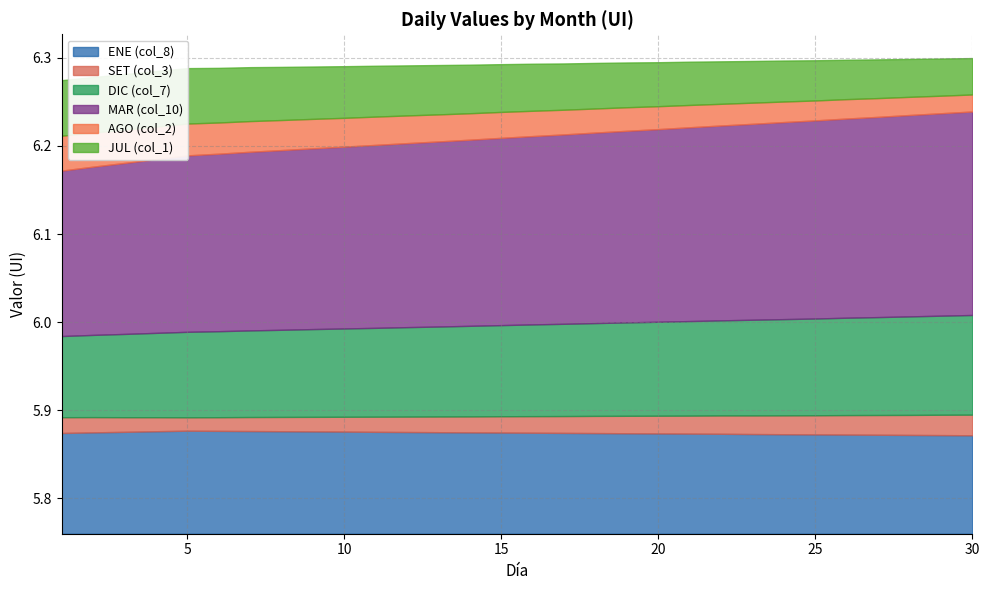

Is the value of SET (col_3) at 23 greater than the value of JUL (col_1) at 28?

No